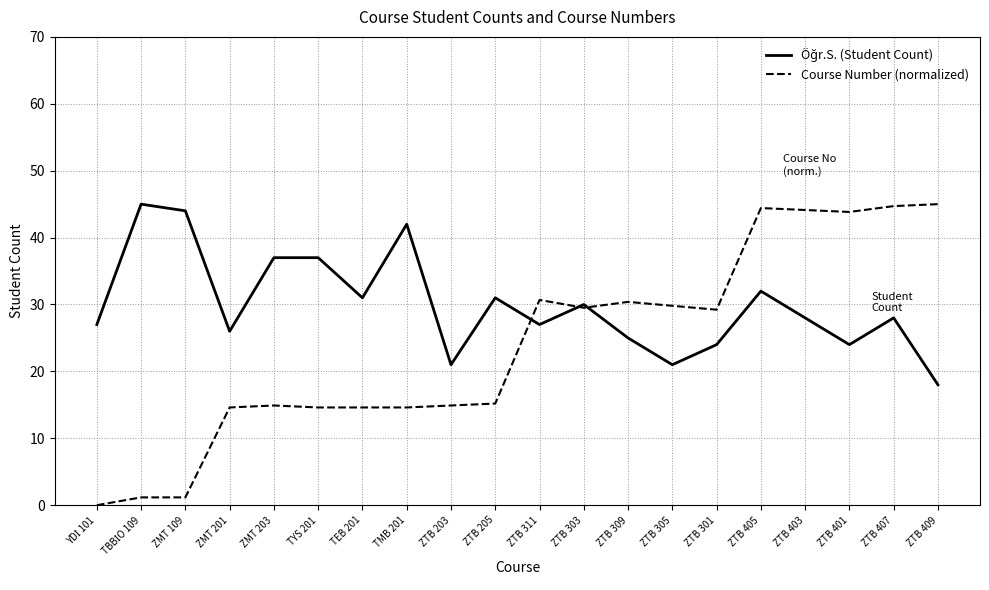

What is the difference between the Course Number (normalized) values at ZTB 303 and ZTB 305?

0.3